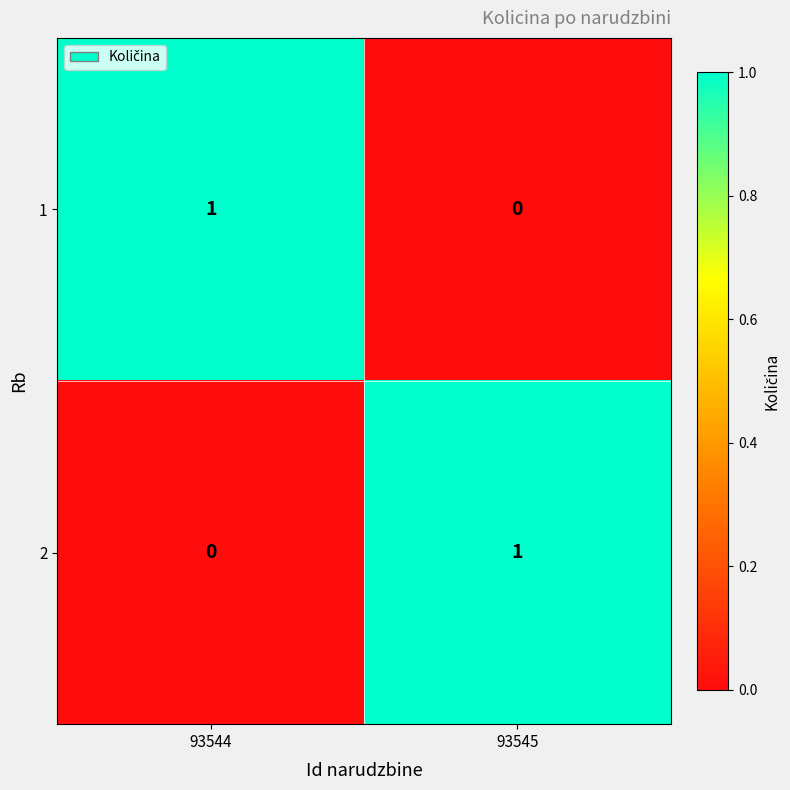

The value of 1 at 93545 is 0. True or false?

True